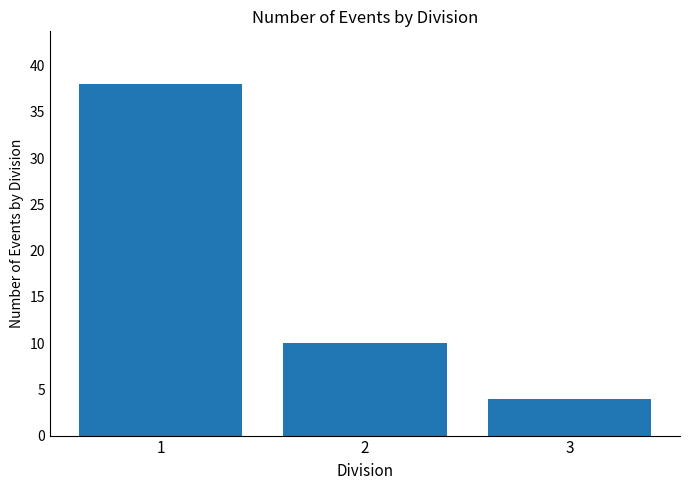

Where does the data first go above 10?

1